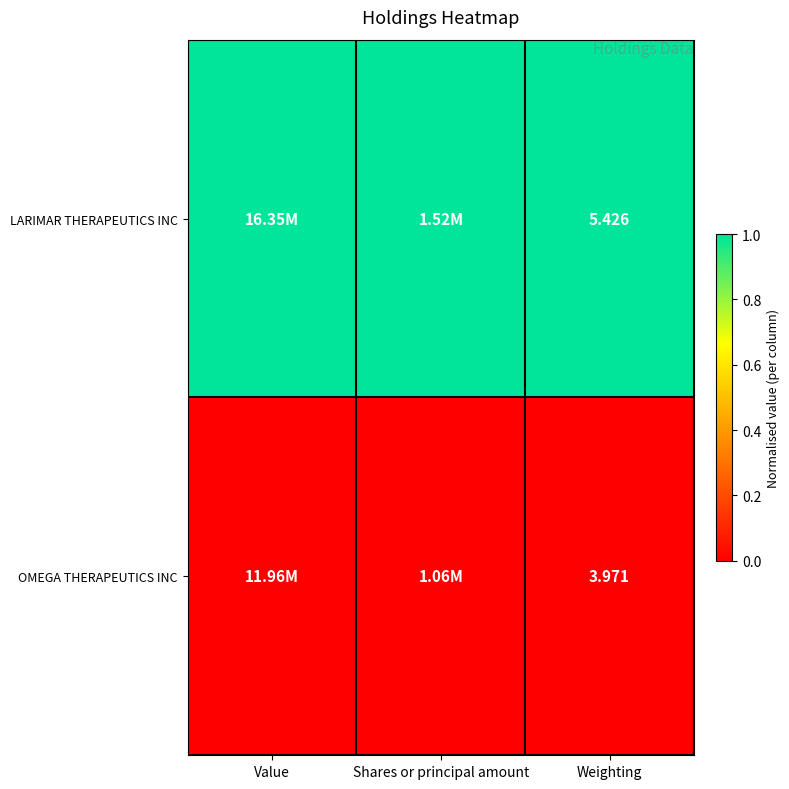

What is the total value across all series at Weighting?

9.4